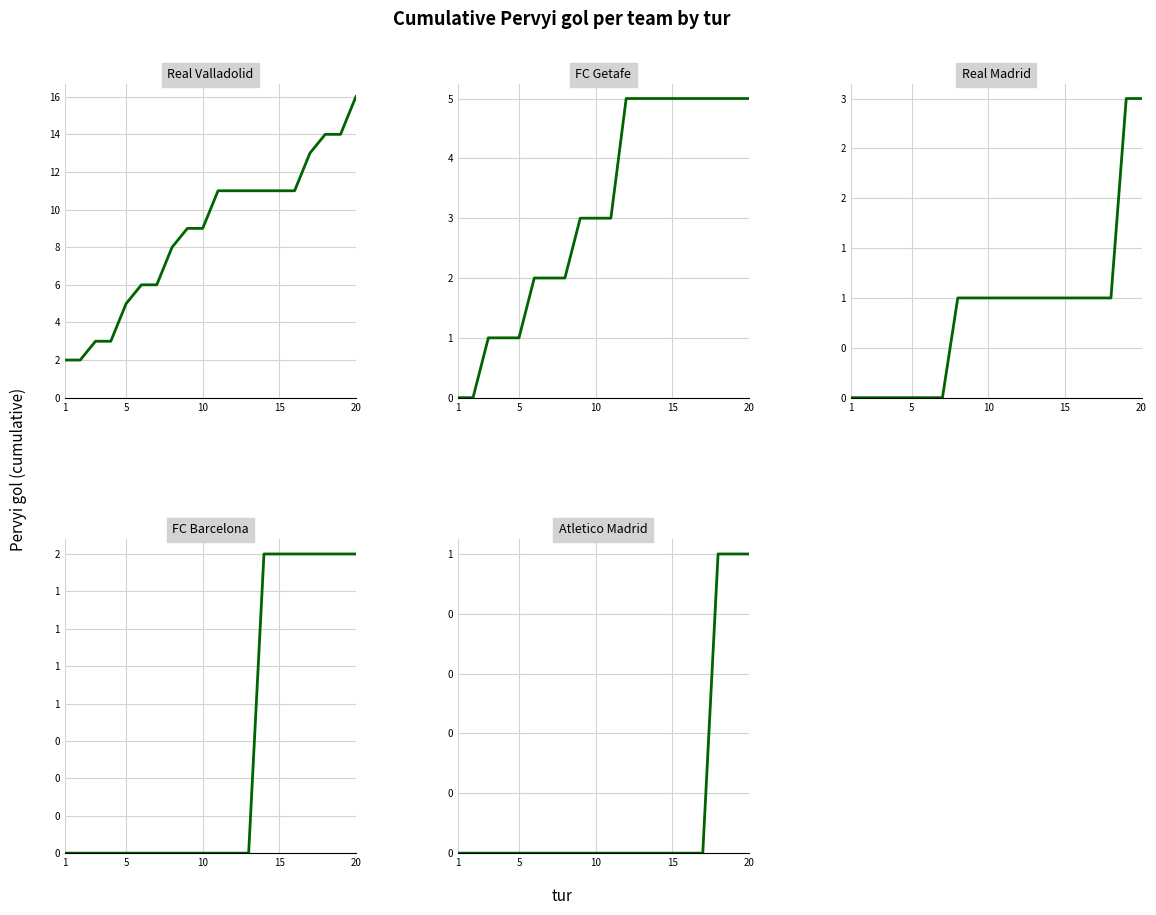

True or false: Real Madrid and FC Getafe intersect in this chart.

False